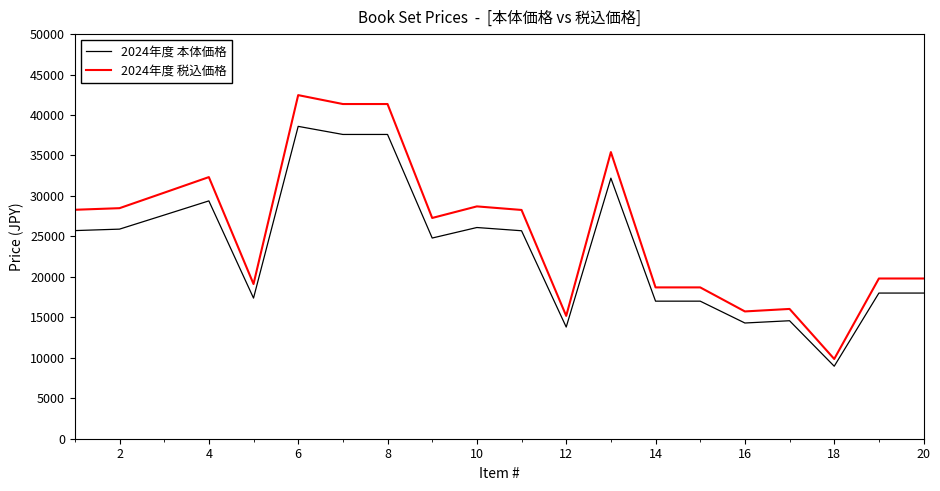

What is the maximum value shown in the chart?

42460